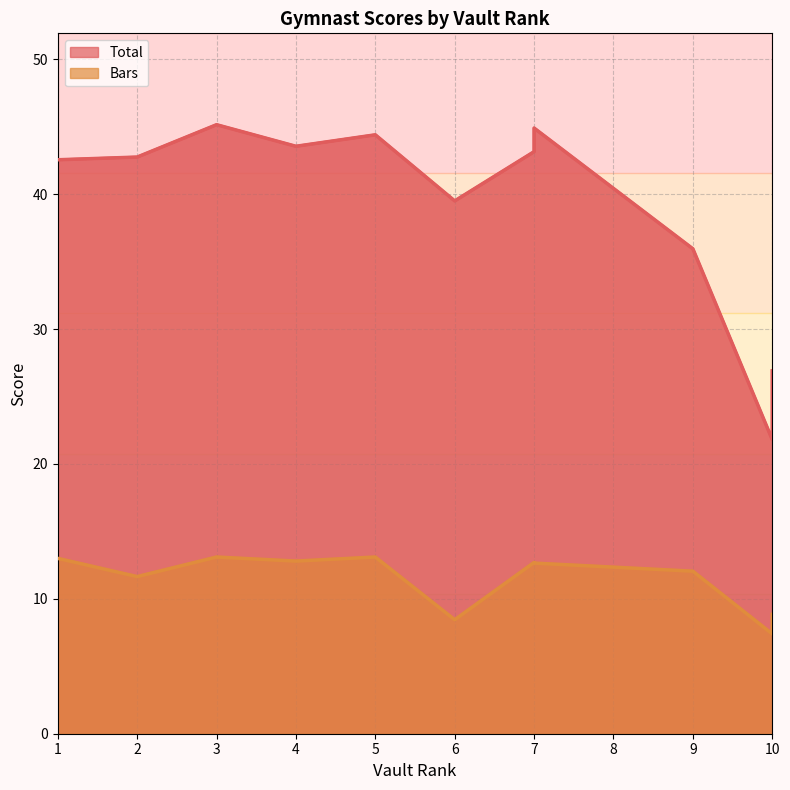

Which series has the largest total across all categories?

Total